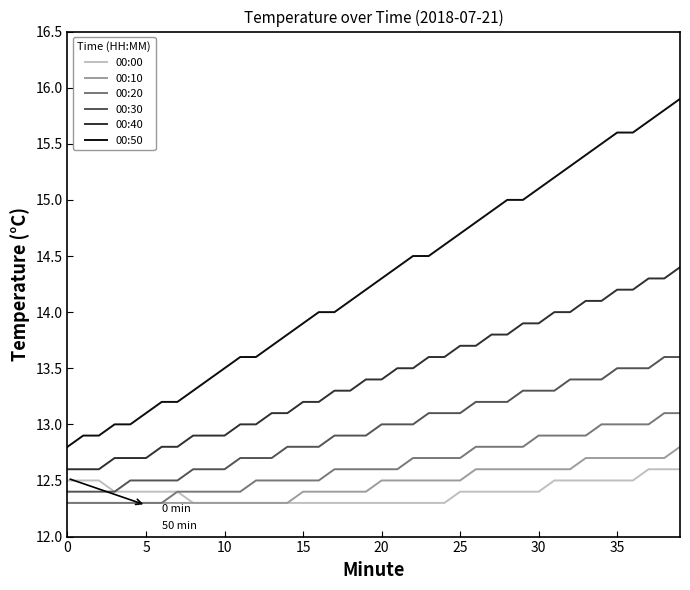

What are all the series names shown in the legend?

00:00, 00:10, 00:20, 00:30, 00:40, 00:50